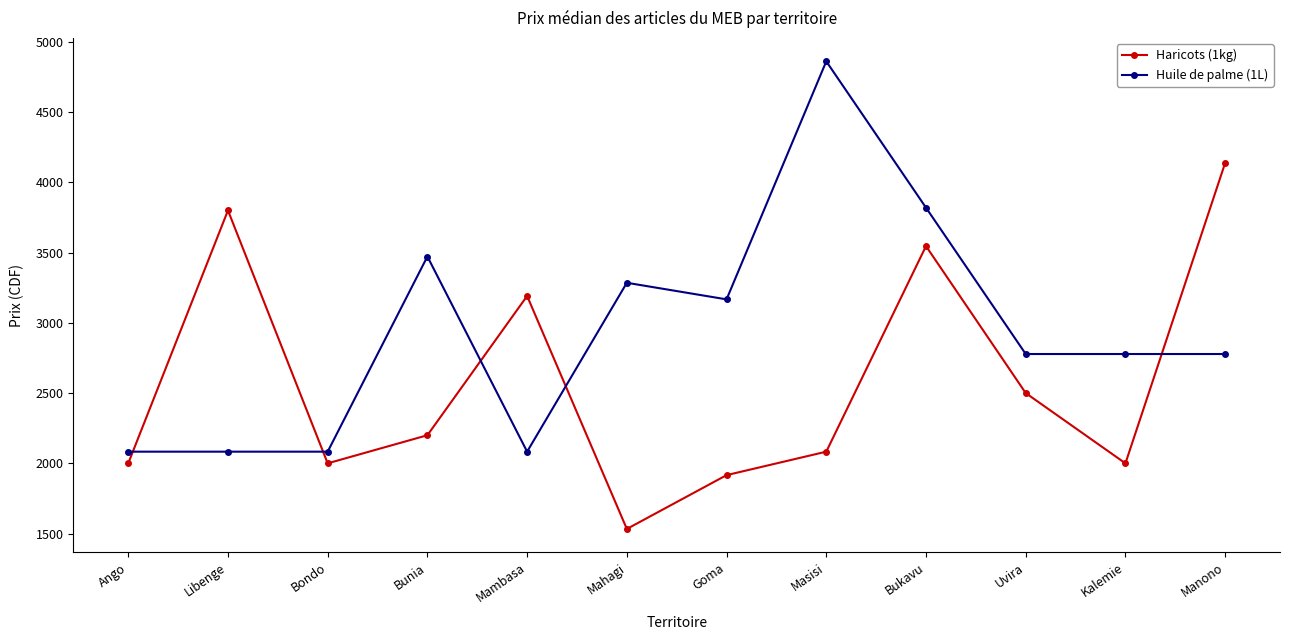

What is the average value of the Haricots (1kg) series?

2575.6